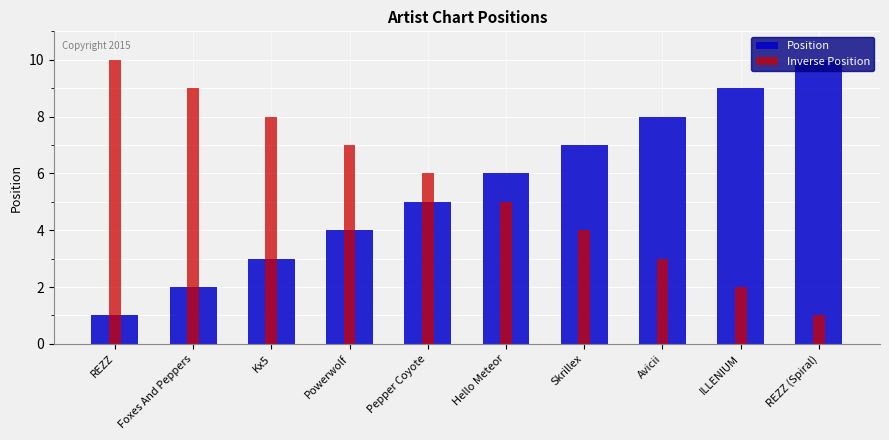

What is the difference between the maximum and minimum values in the Inverse Position series?

9